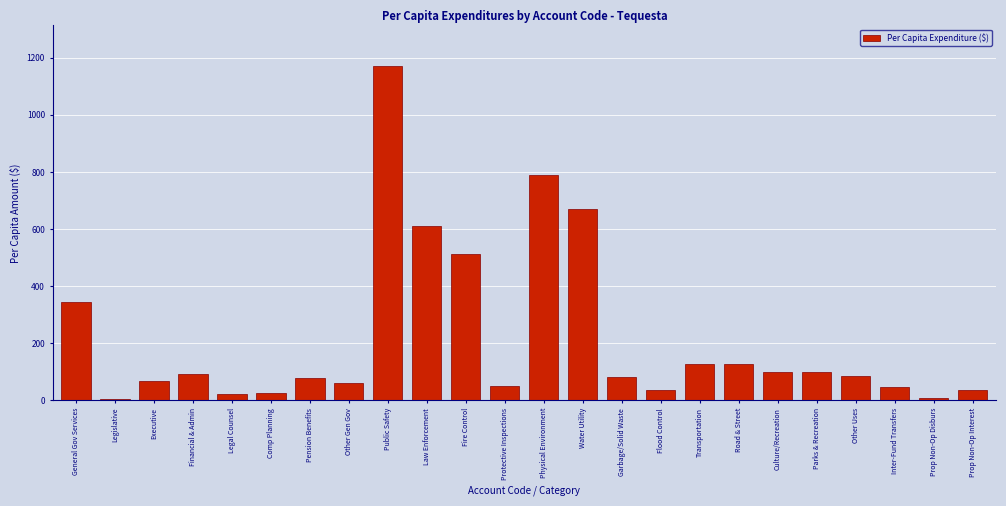

Read the value at General Gov Services.

343.5